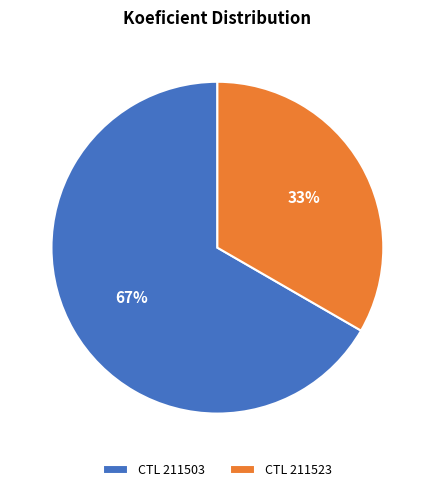

The CTL 211523 slice represents 40% of the pie. True or false?

False